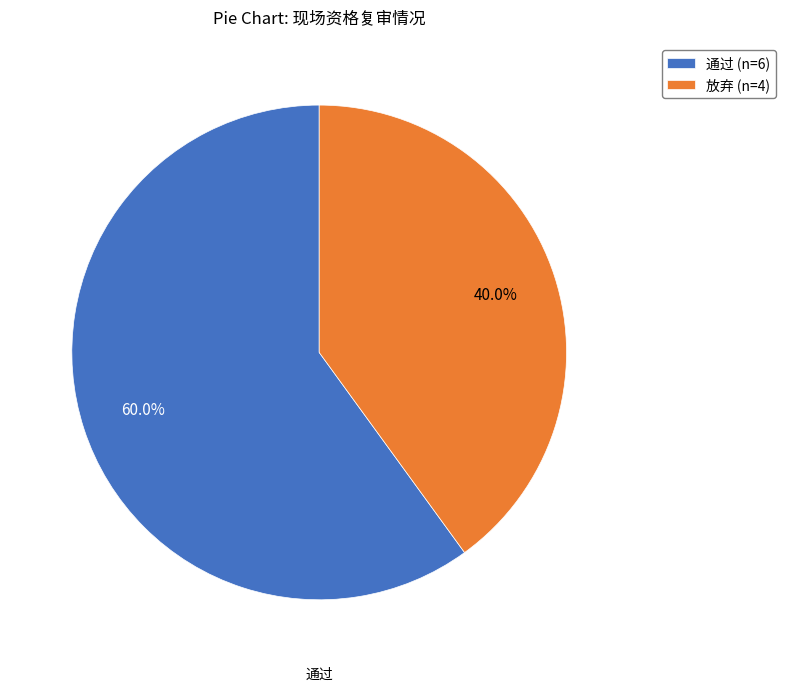

To the nearest percent, what is the difference between the 通过 and 放弃 slice percentages?

20%